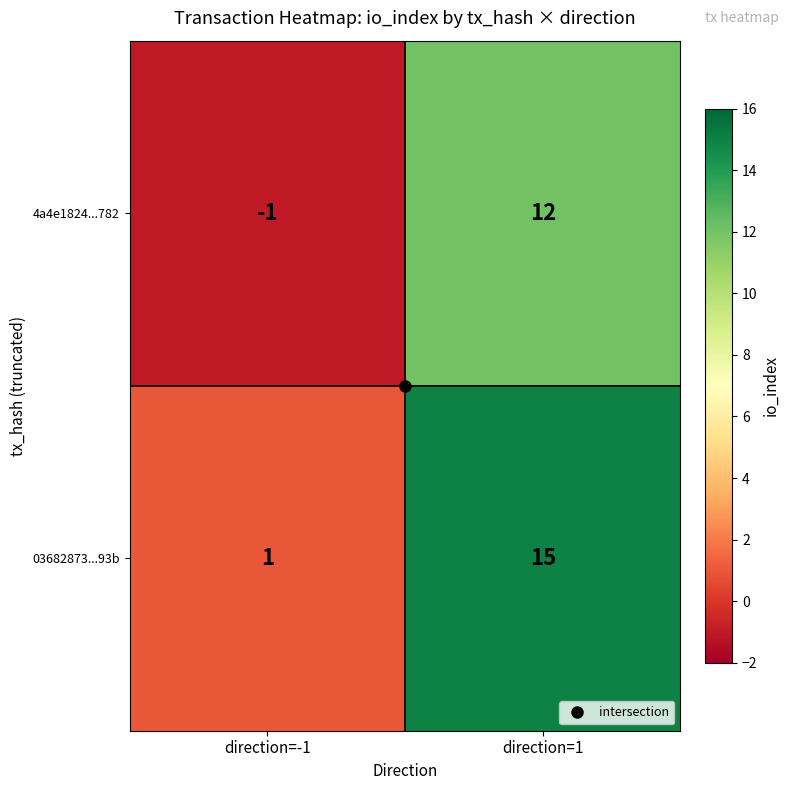

The 4a4e1824...782 series shows -2 at direction=-1. True or false?

False